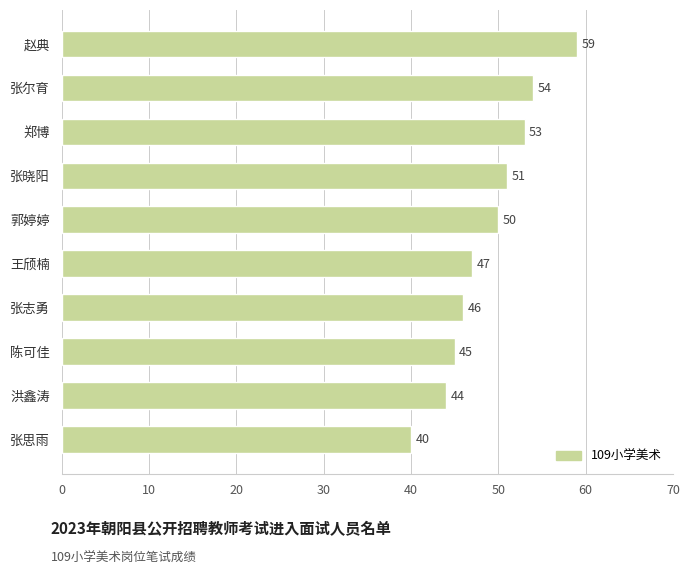

The chart shows a value of 20 at 张晓阳. True or false?

False